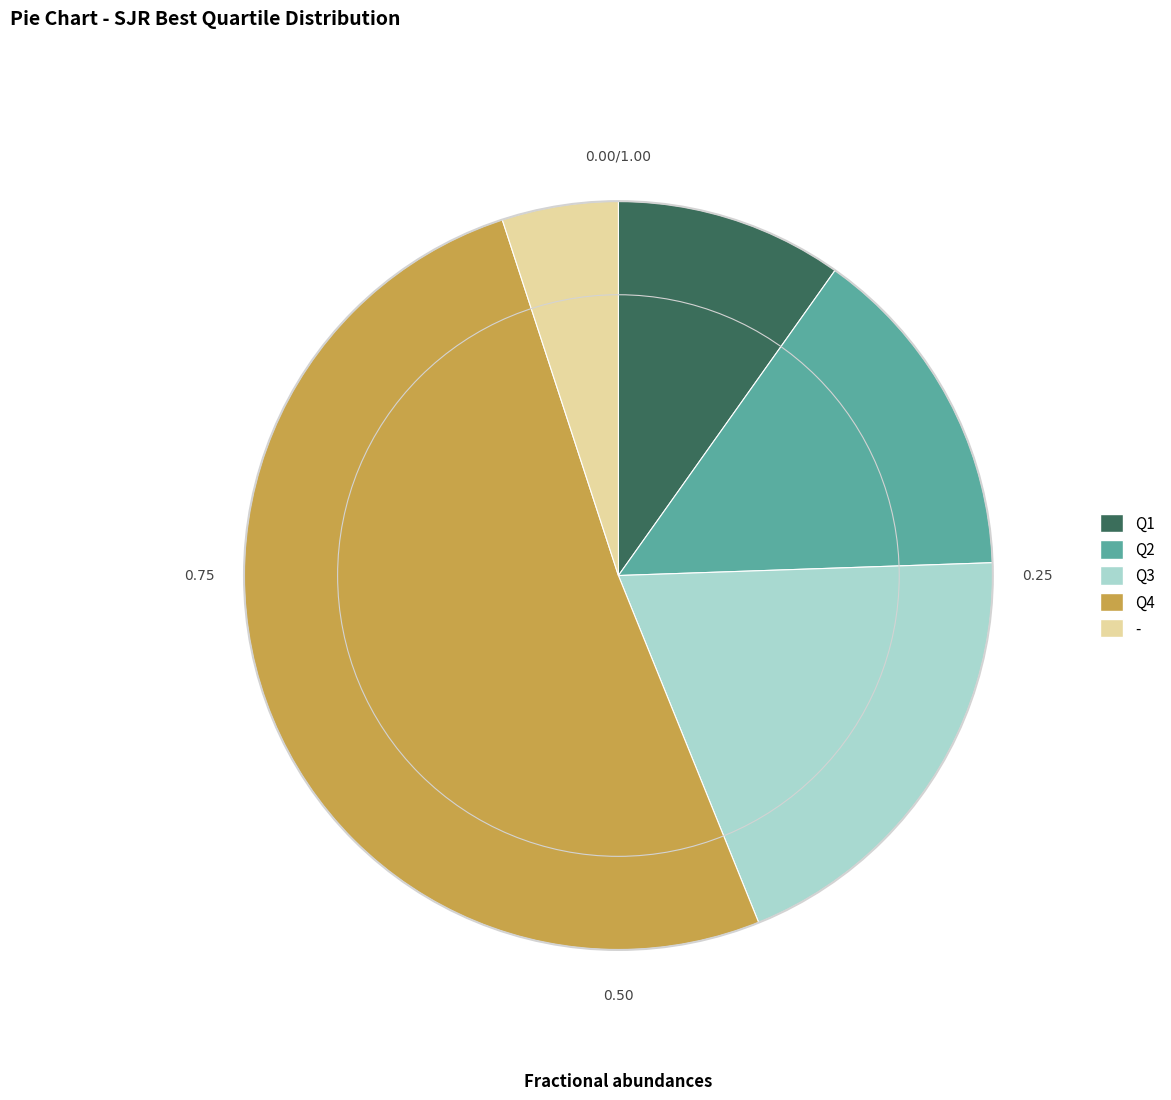

Which has a higher value, - or Q1?

Q1